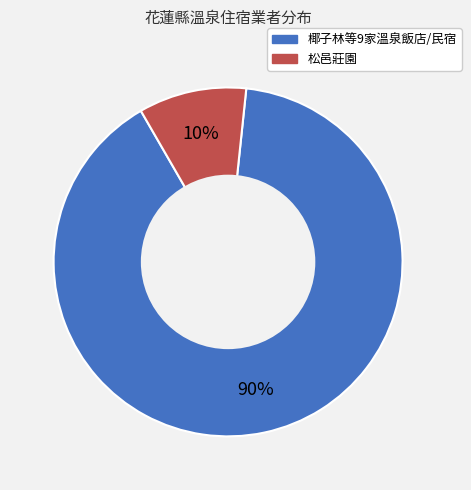

To the nearest percent, what is the difference between the largest and smallest slice percentages?

80%